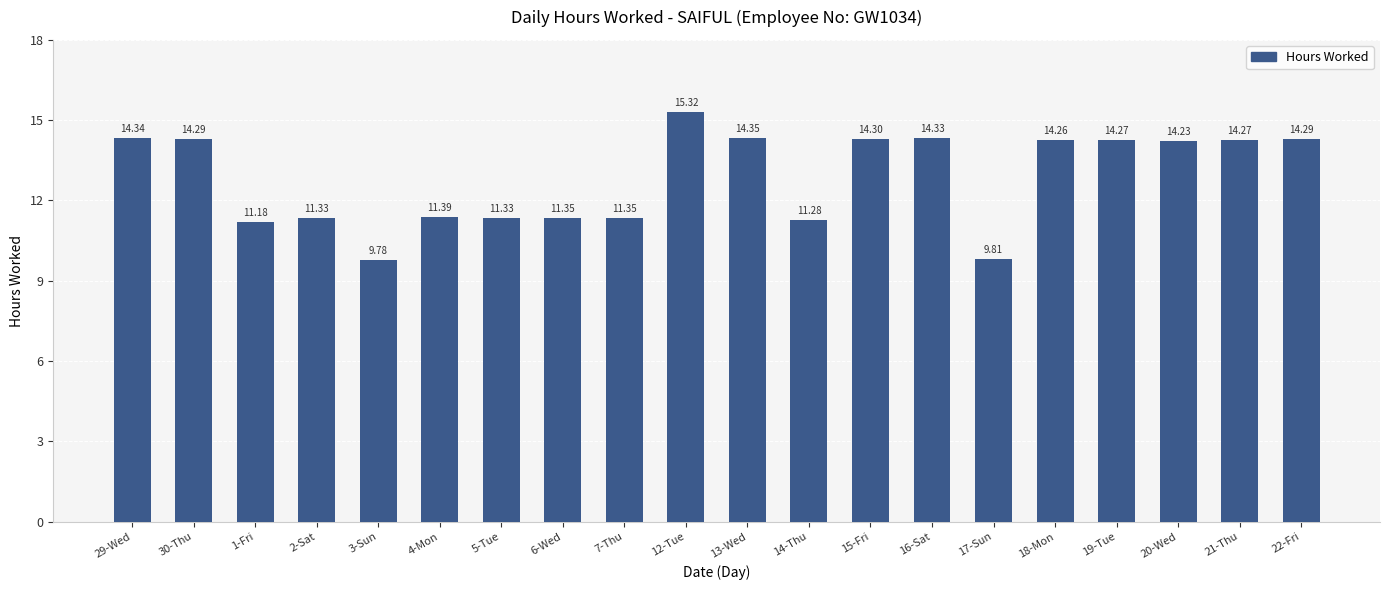

What is the ratio of the value at 14-Thu to the value at 4-Mon?

1.0